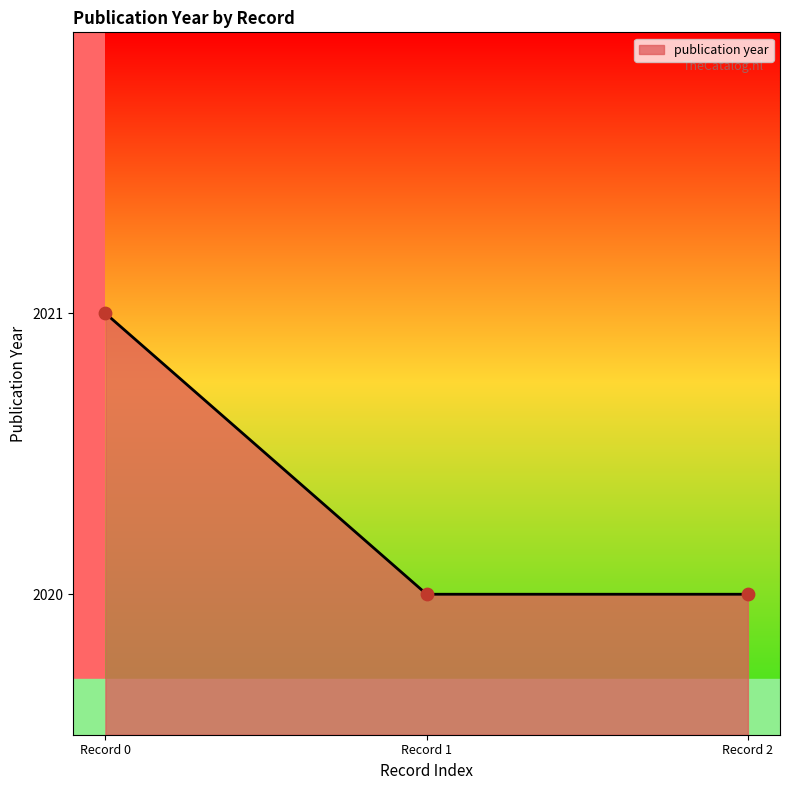

True or false: publication year has a value of 1148.0 at Record 0.

False